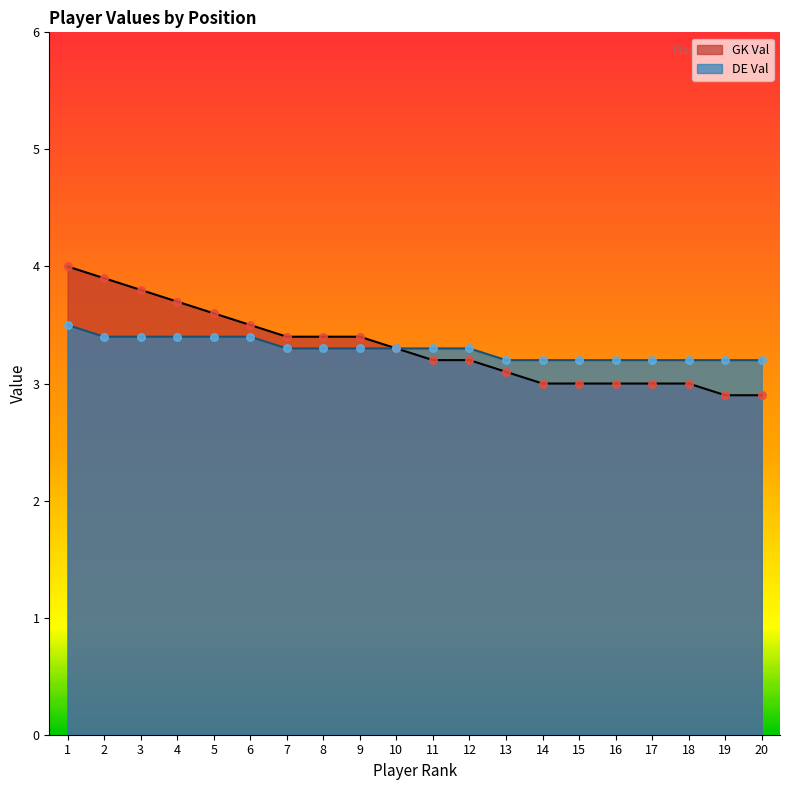

Is the value of GK Val at 4 greater than the value of DE Val at 8?

Yes